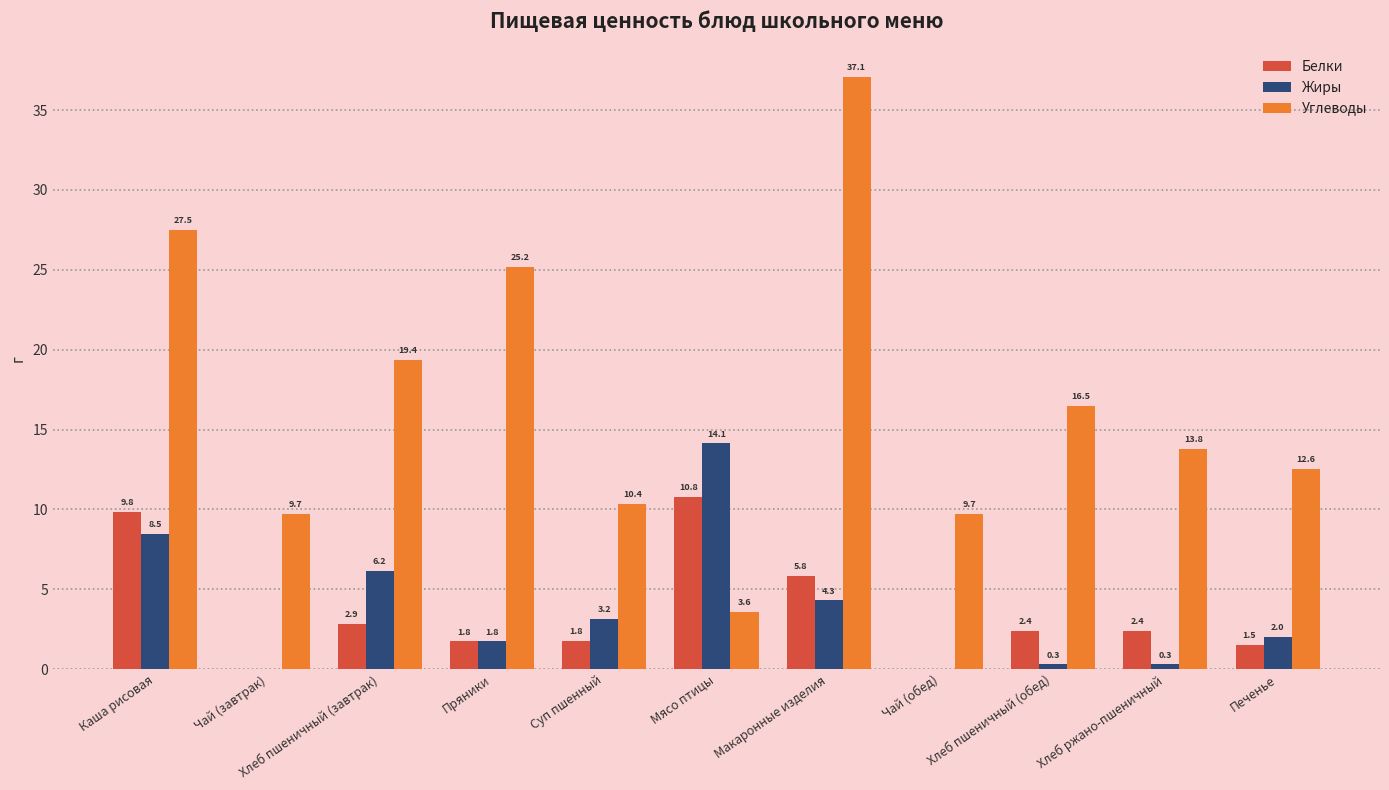

What is the total value across all series at Мясо птицы?

28.5